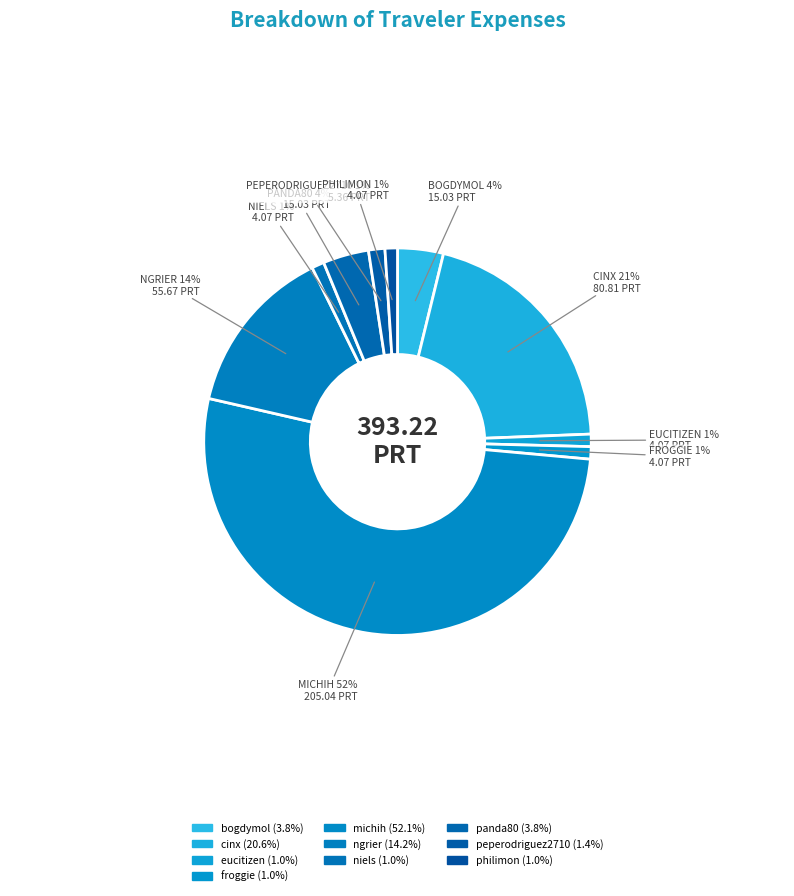

Which category has the smallest portion of the pie?

eucitizen